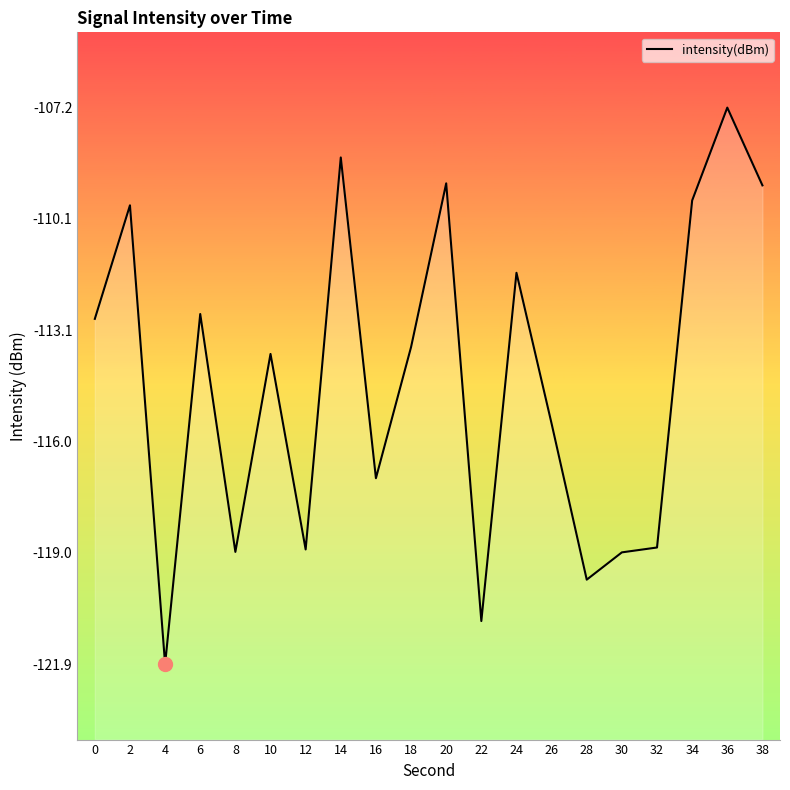

What is the change in value from 2 to 22?

-11.0